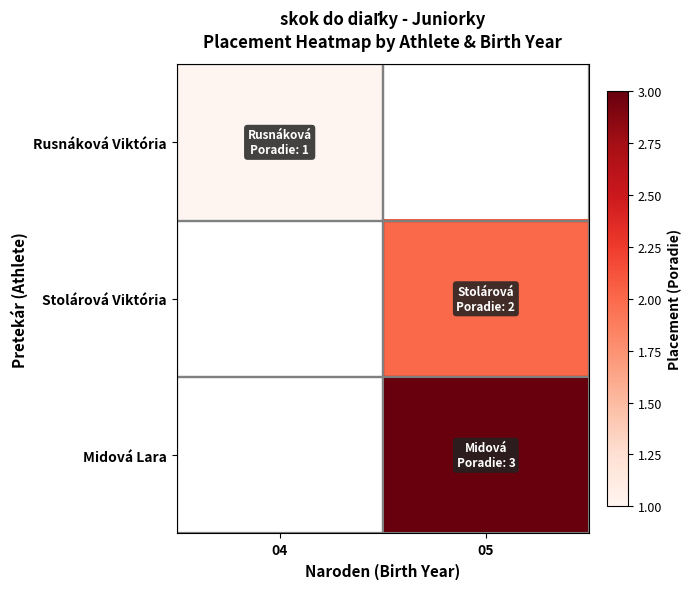

The Midová Lara series shows 5.4 at 05. True or false?

False